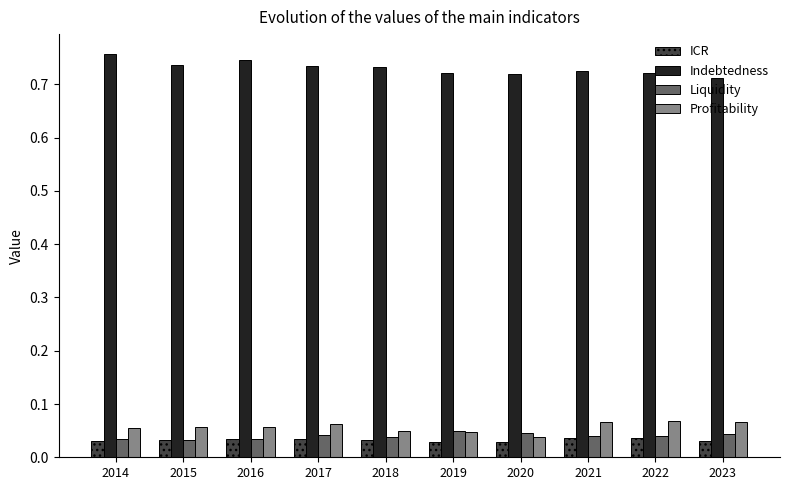

What is the sum of all Indebtedness values?

7.3